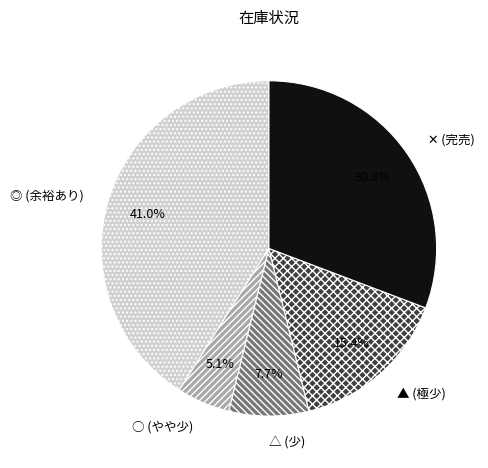

How many slices are in this pie chart?

5